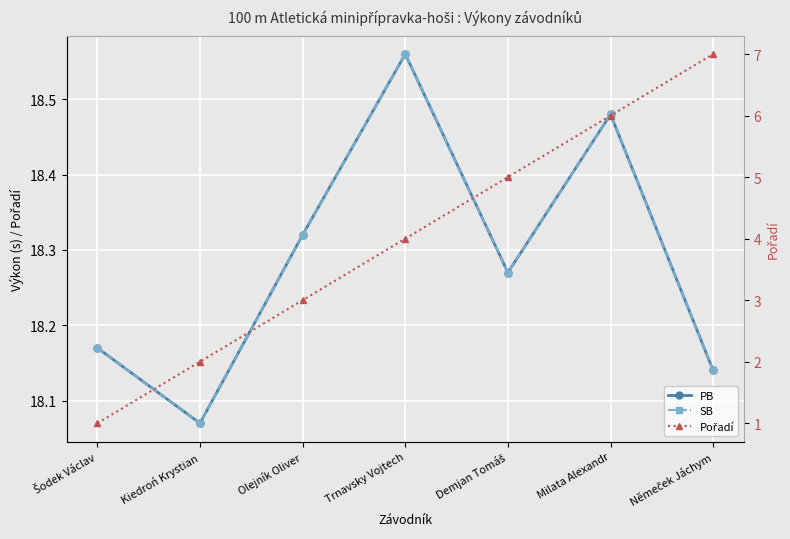

The value of Pořadí at Demjan Tomáš is 1.8. True or false?

False